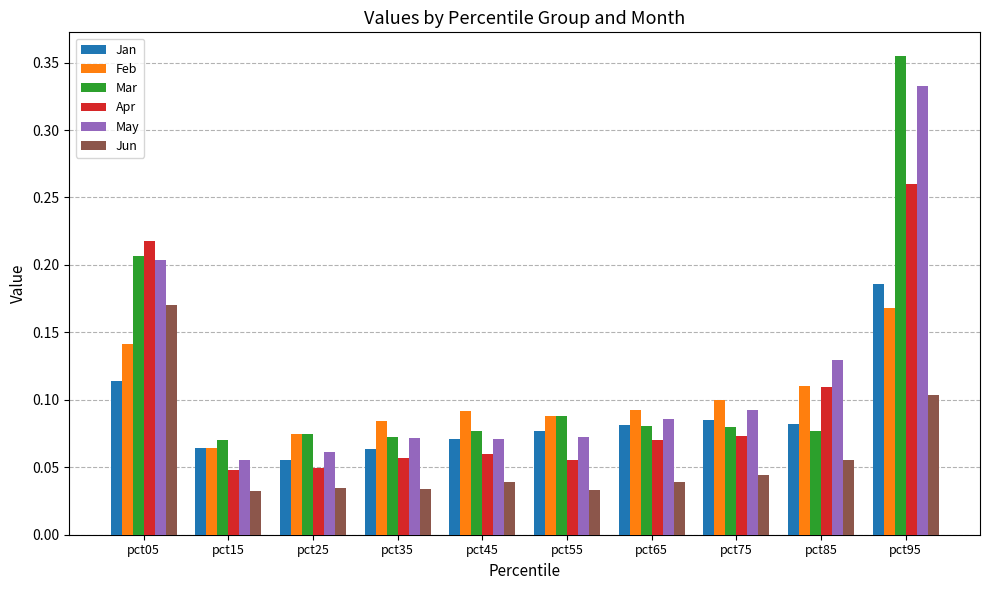

Is the value of Jun at pct35 greater than the value of Apr at pct65?

No